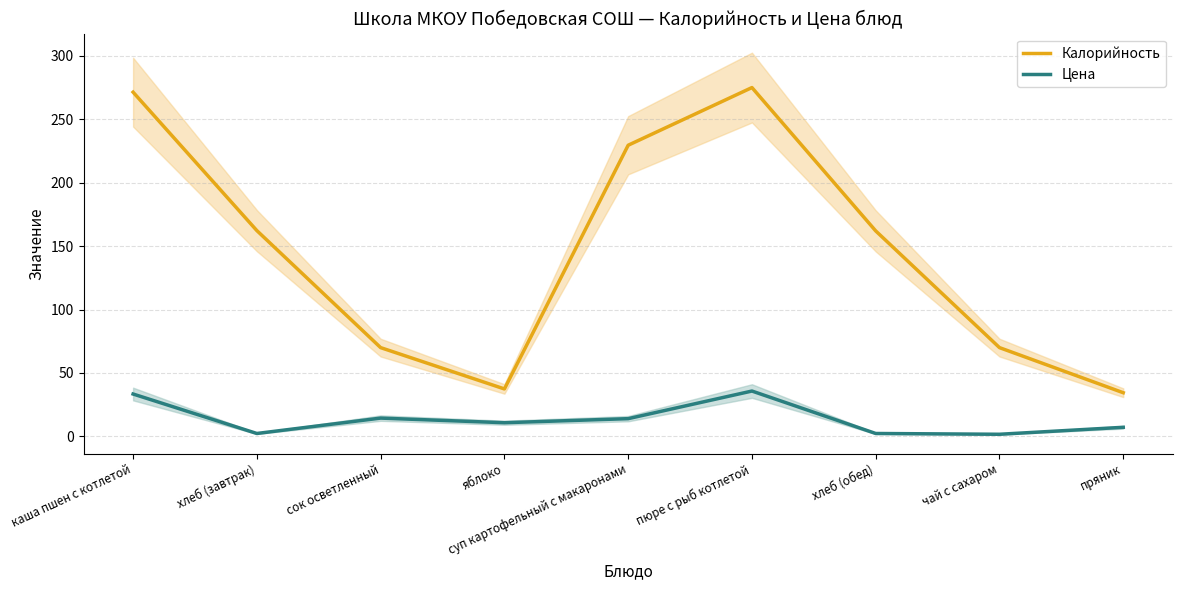

Is this an area chart (filled region under the line)?

No